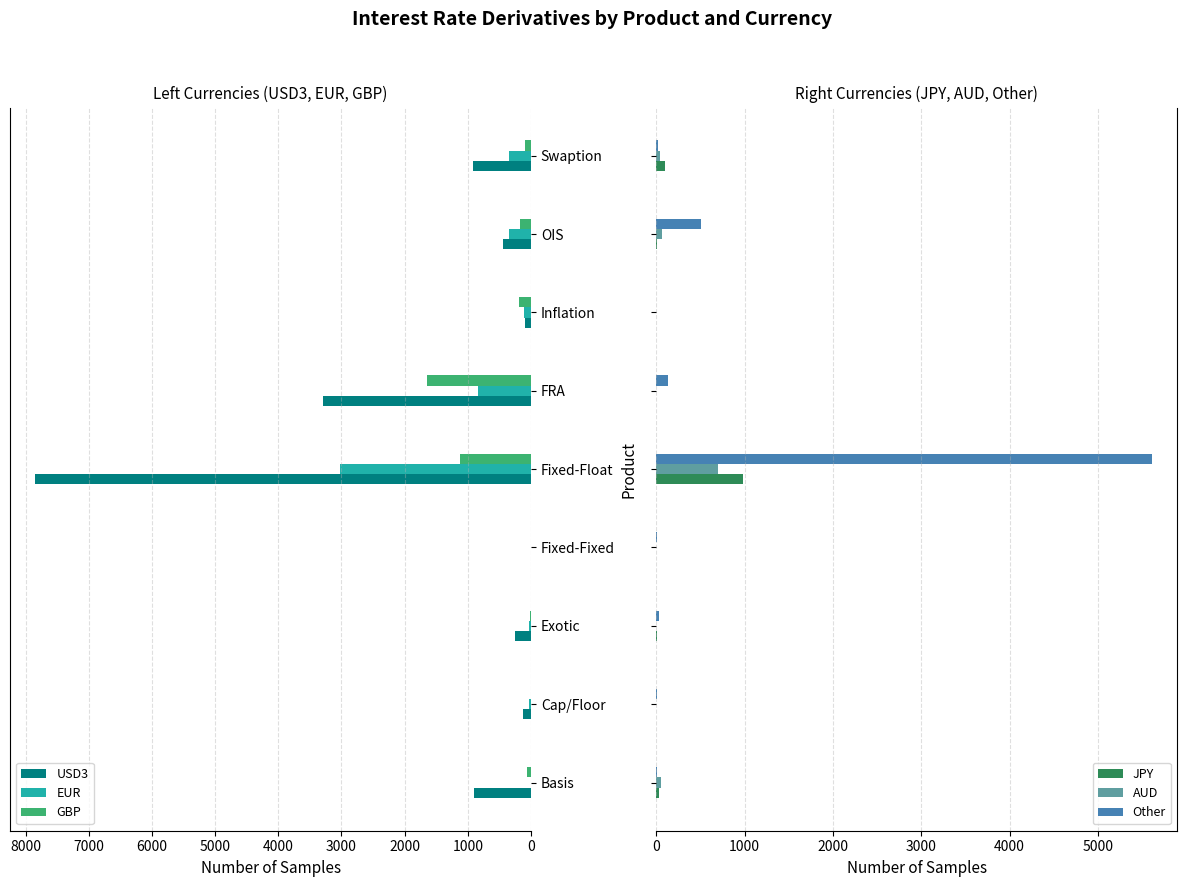

Is the value of EUR at Fixed-Fixed greater than the value of GBP at FRA?

No